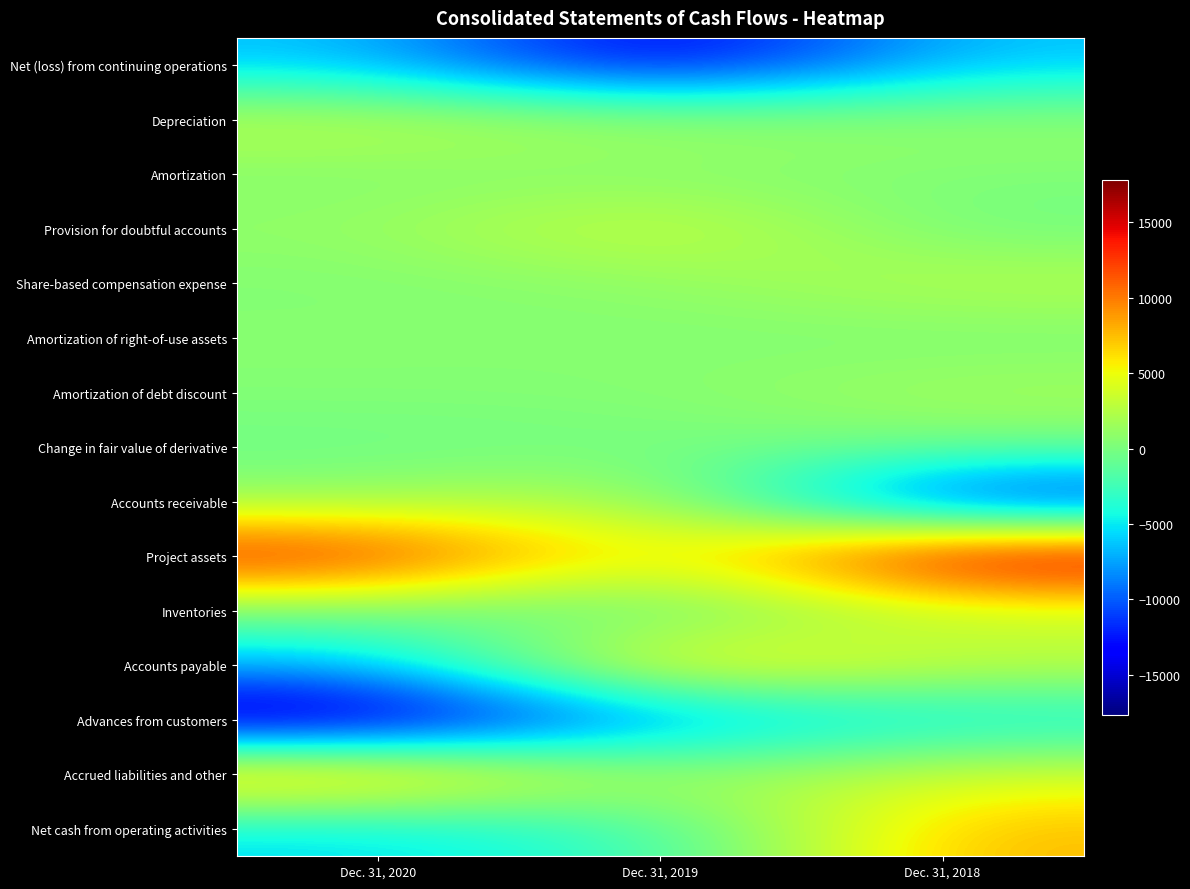

Which category has the highest value across all series?

Dec. 31, 2018